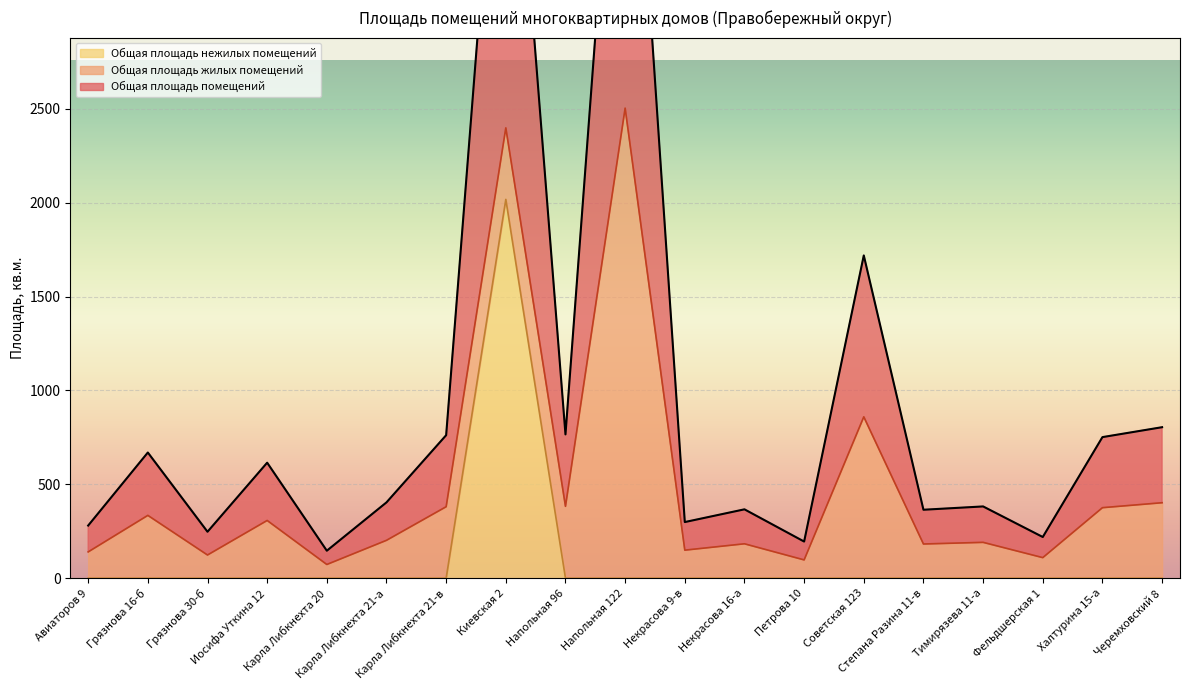

Is it true that Общая площадь нежилых помещений equals 798.4 at Некрасова 16-а?

False